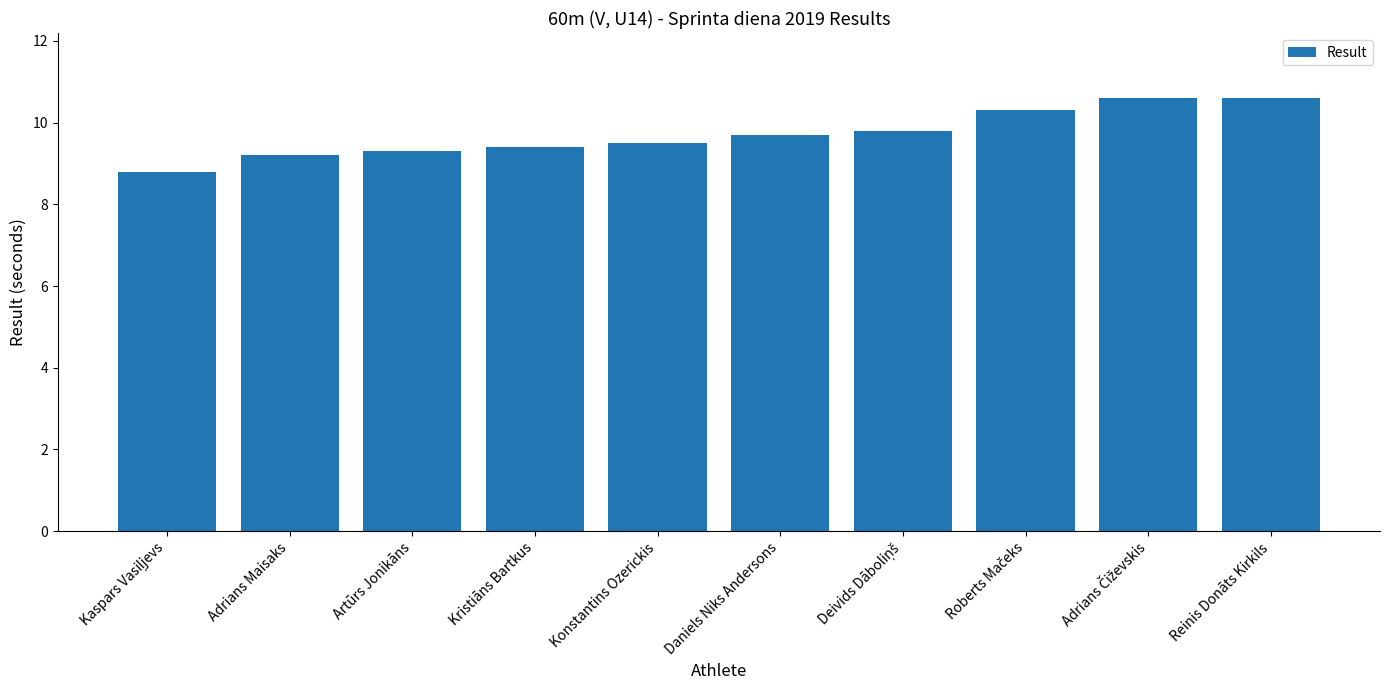

Where does the data first go above 9?

Adrians Maisaks